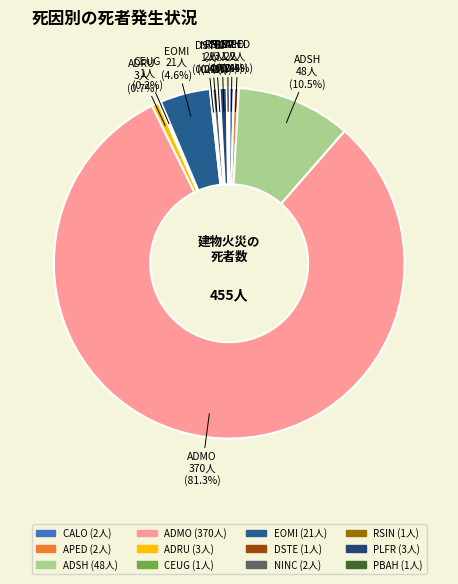

What percentage is NOT represented by NINC?

99.6%